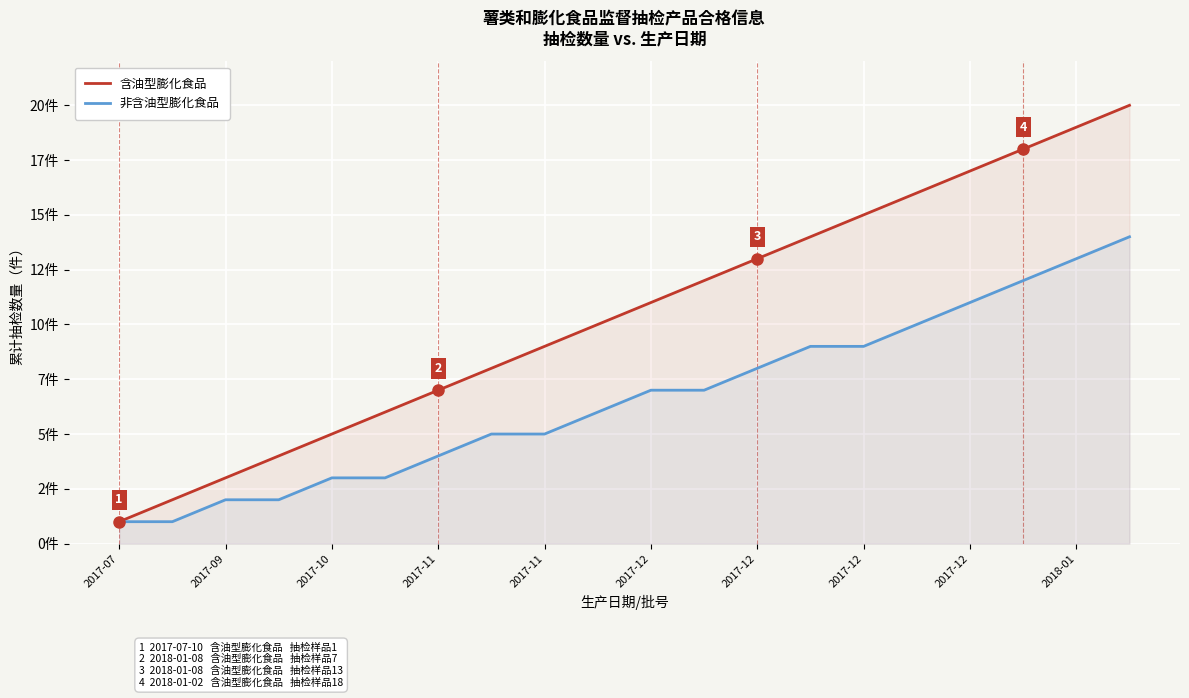

What is the difference between the maximum and minimum values in the 含油型膨化食品 series?

19